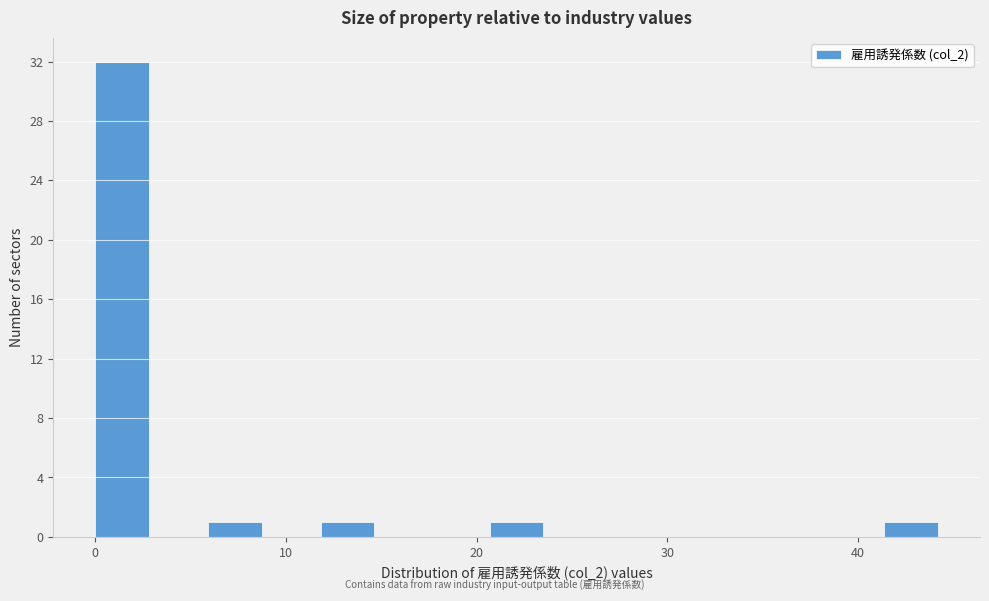

Read against the x-axis, roughly where is the centre of the tallest bar?

1